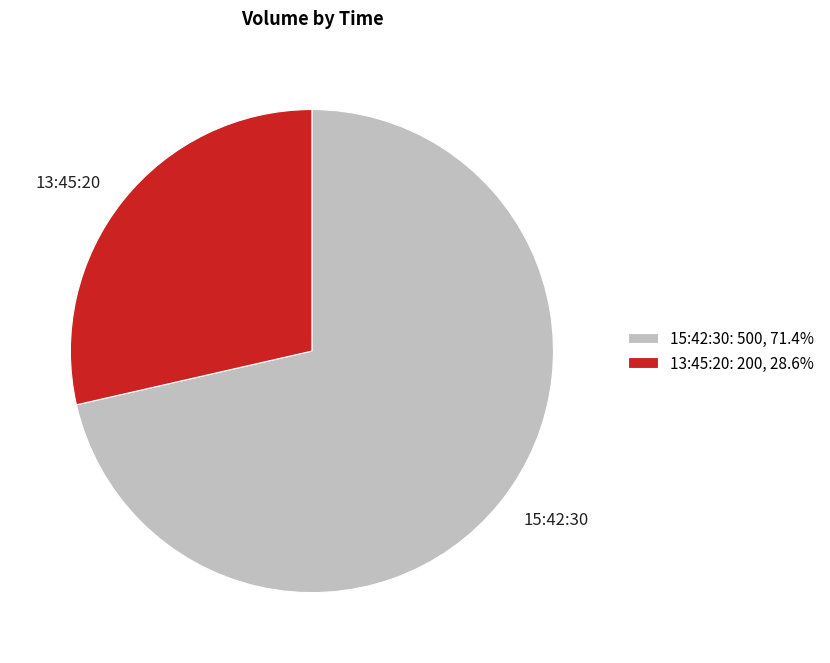

What is the ratio of the value at 13:45:20 to the value at 15:42:30?

0.4